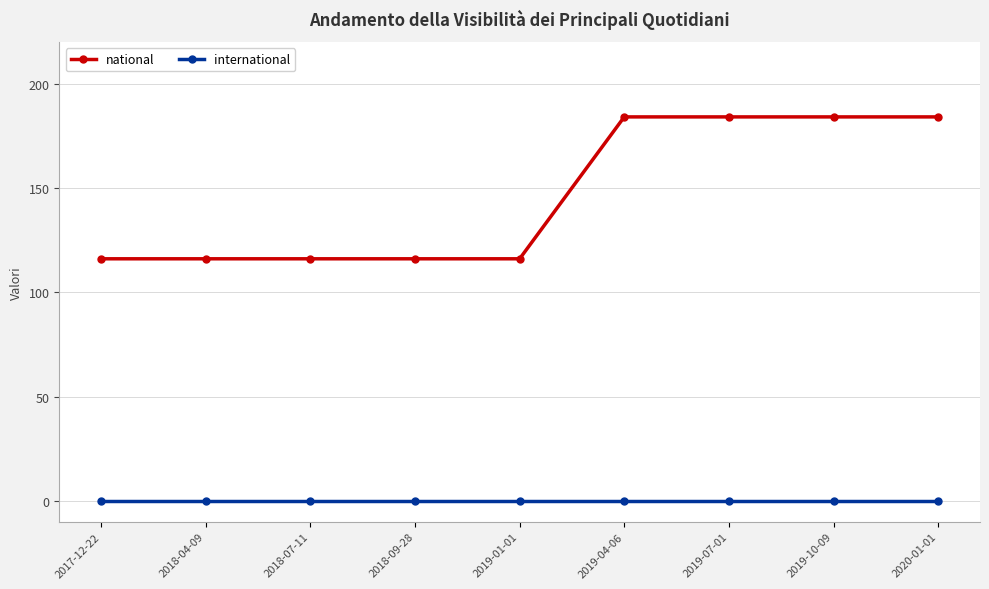

Rank the series by their average value, from lowest to highest.

international, national